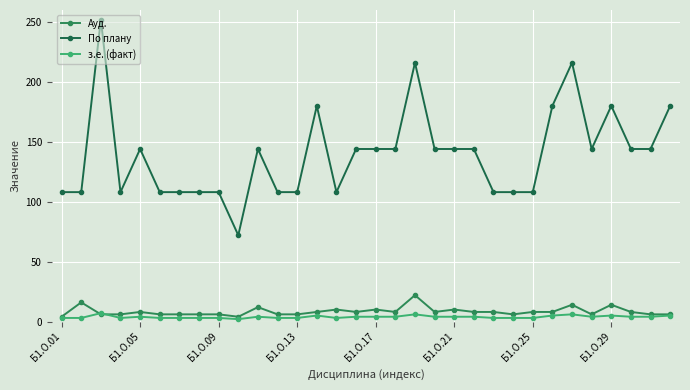

What is the average value of the з.е. (факт) series?

4